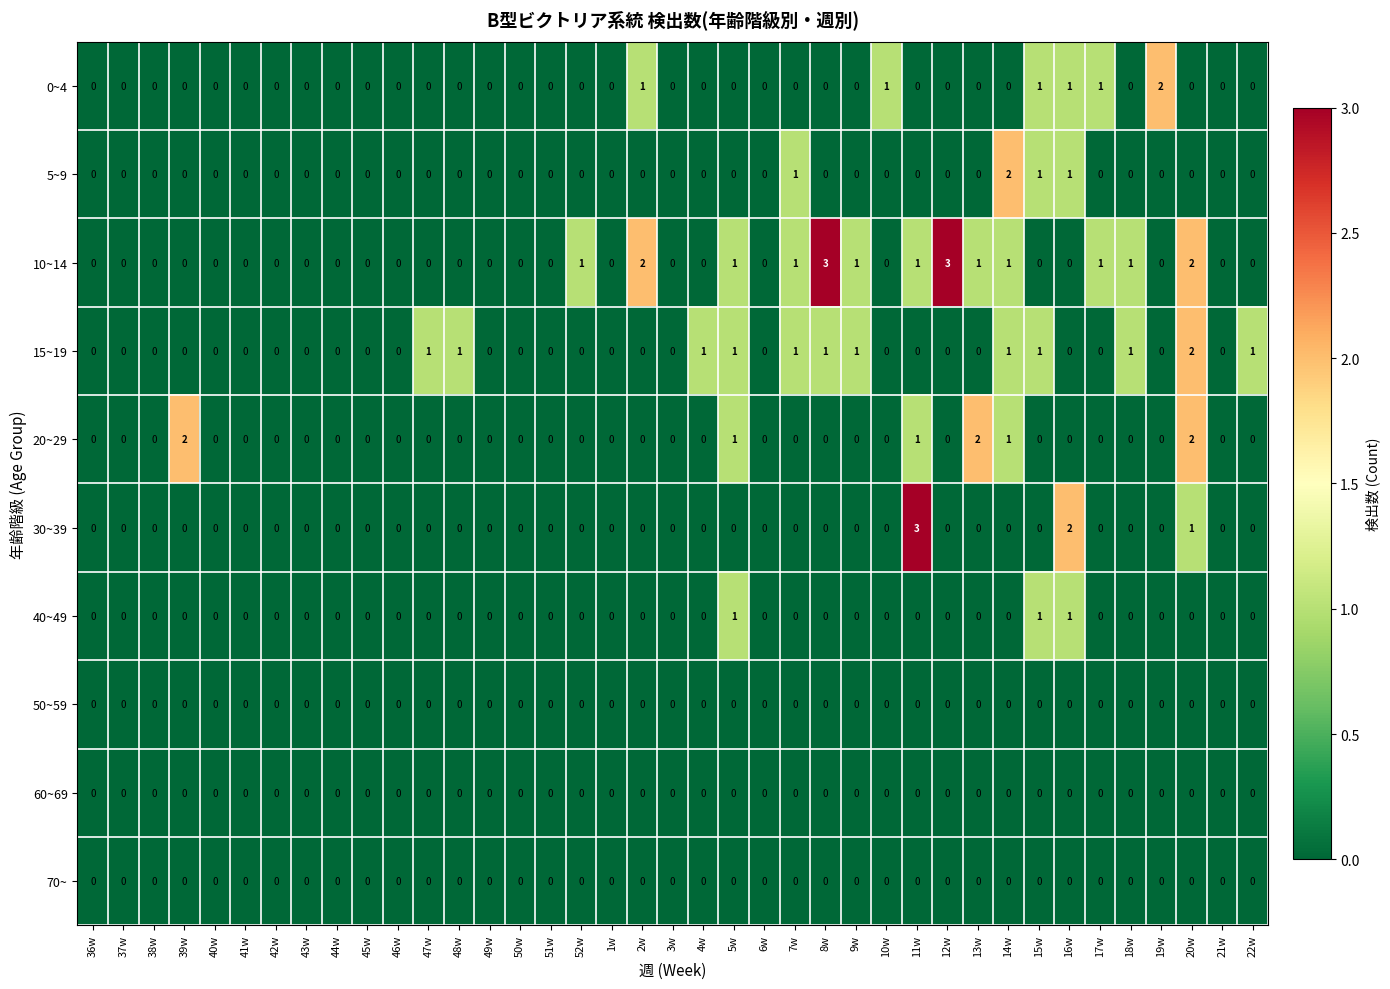

How many distinct data groups are displayed?

10